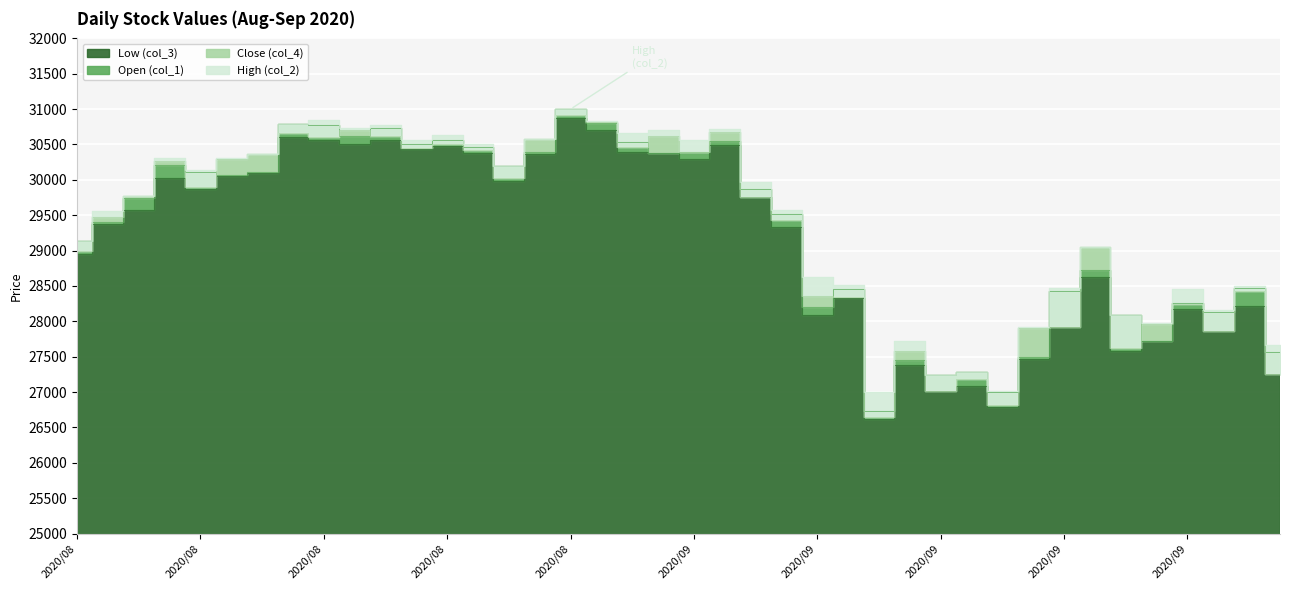

Between 2020/08/13 and 2020/08/17, which is larger?

2020/08/13